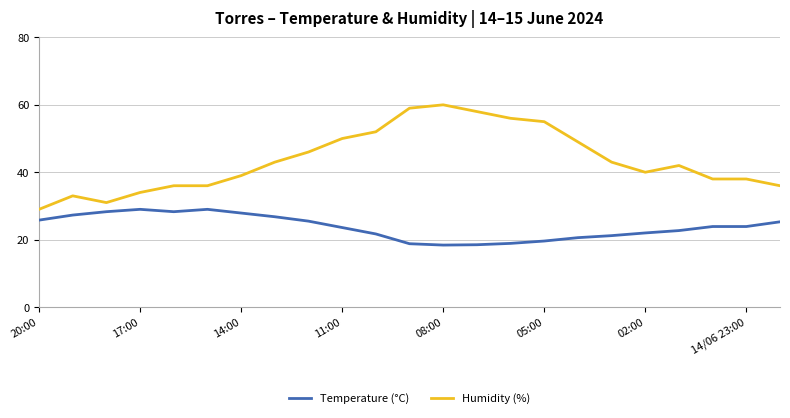

What are all the series names shown in the legend?

Temperature (°C), Humidity (%)